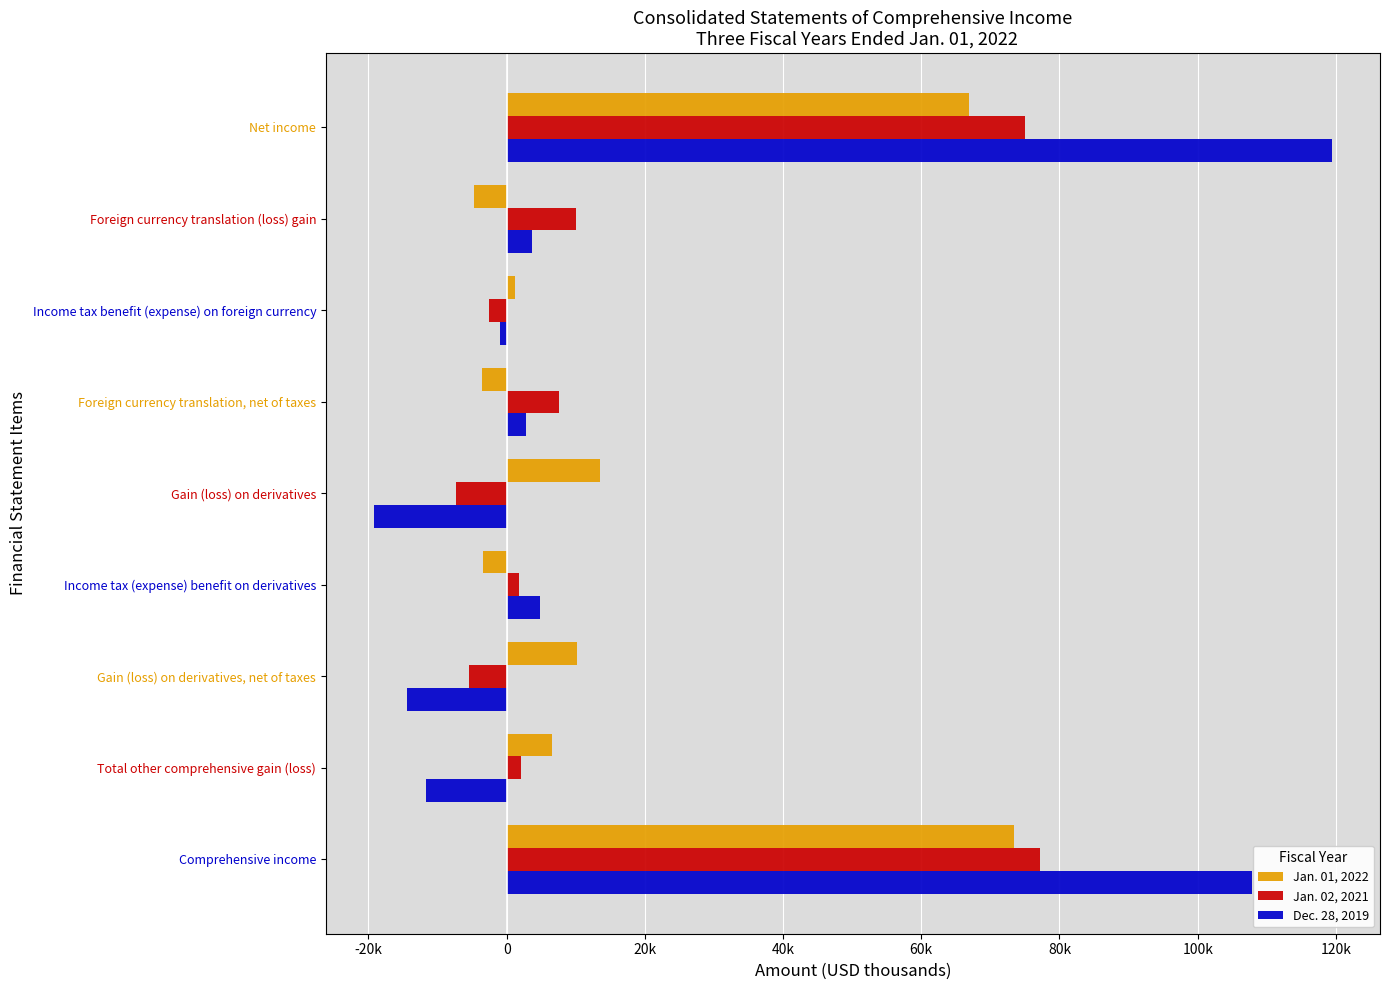

What is the sum of all Jan. 01, 2022 values?

159964